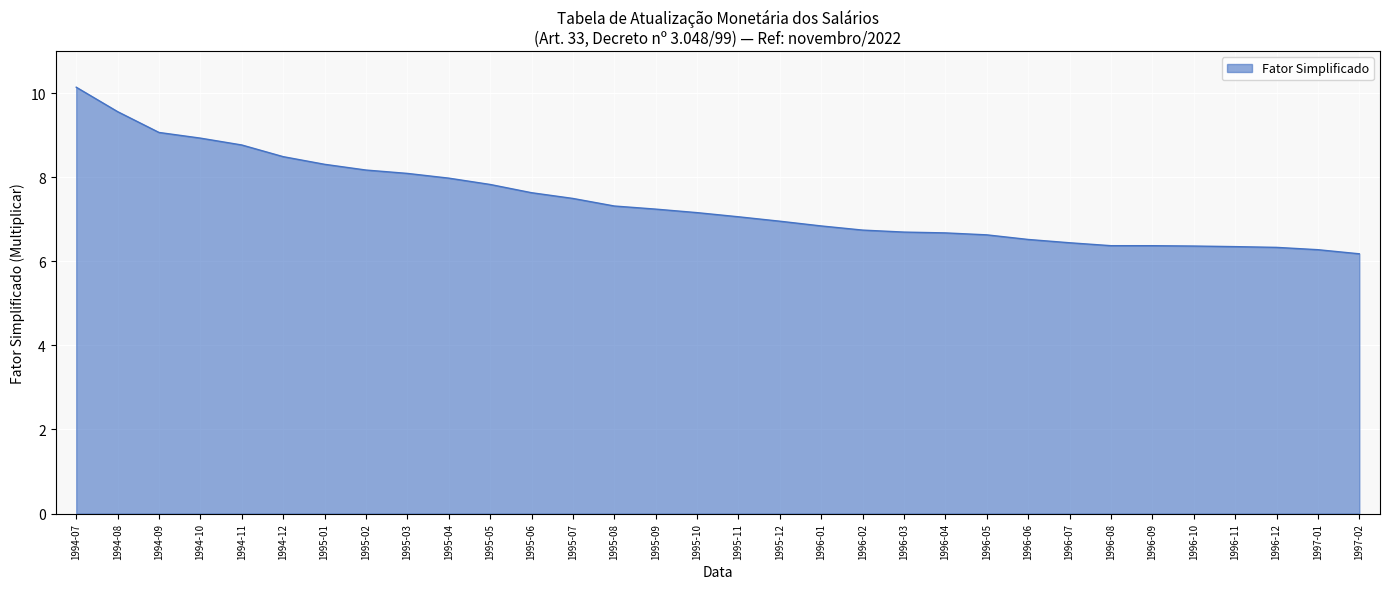

What is the difference between the maximum and minimum values?

4.0